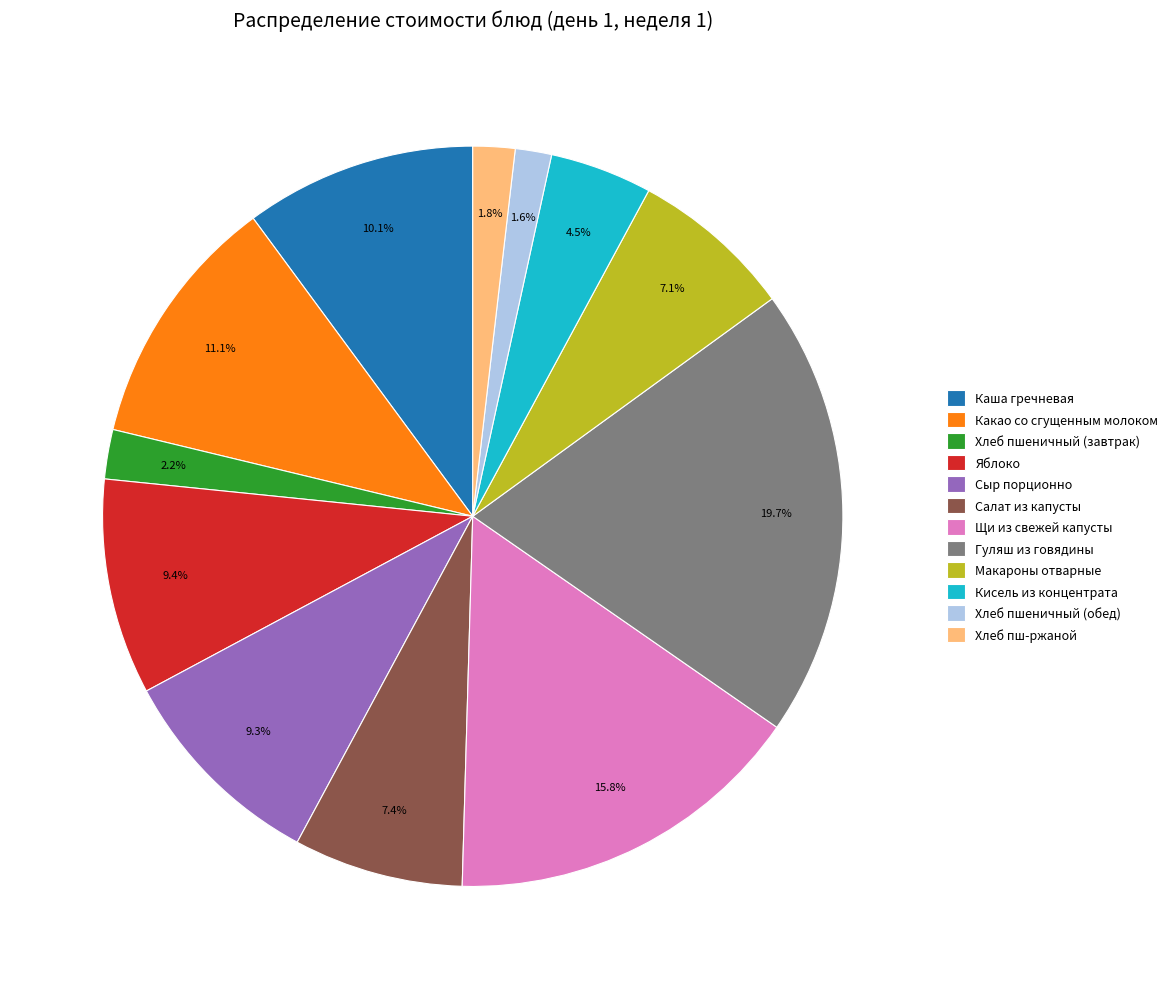

What is the ratio of the value at Каша гречневая to the value at Сыр порционно?

1.1